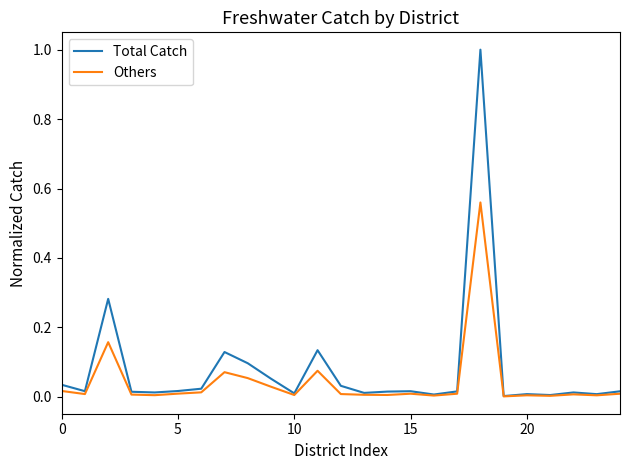

Which series has the widest spread of values?

Total Catch